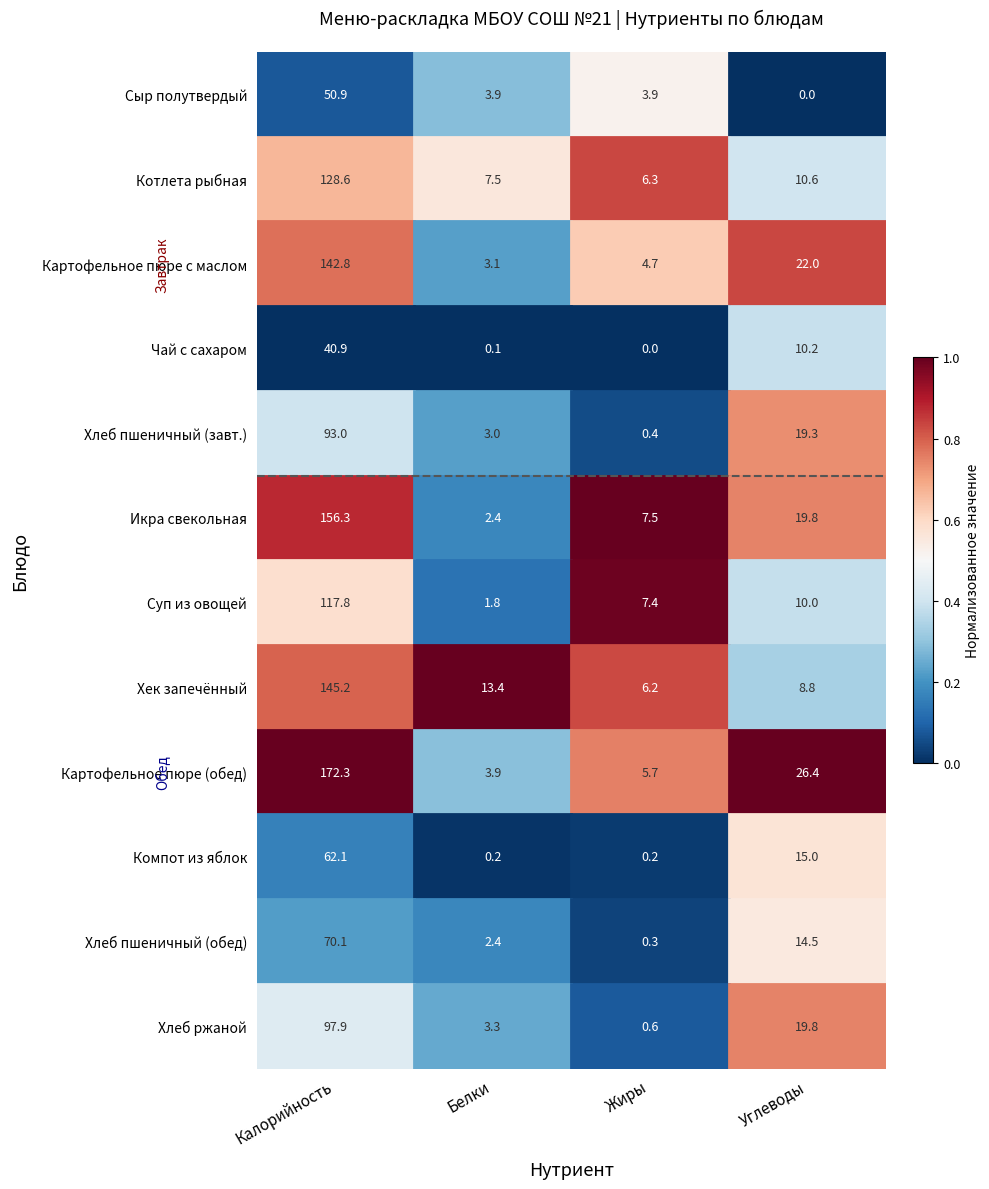

Count the number of data series in this chart.

12